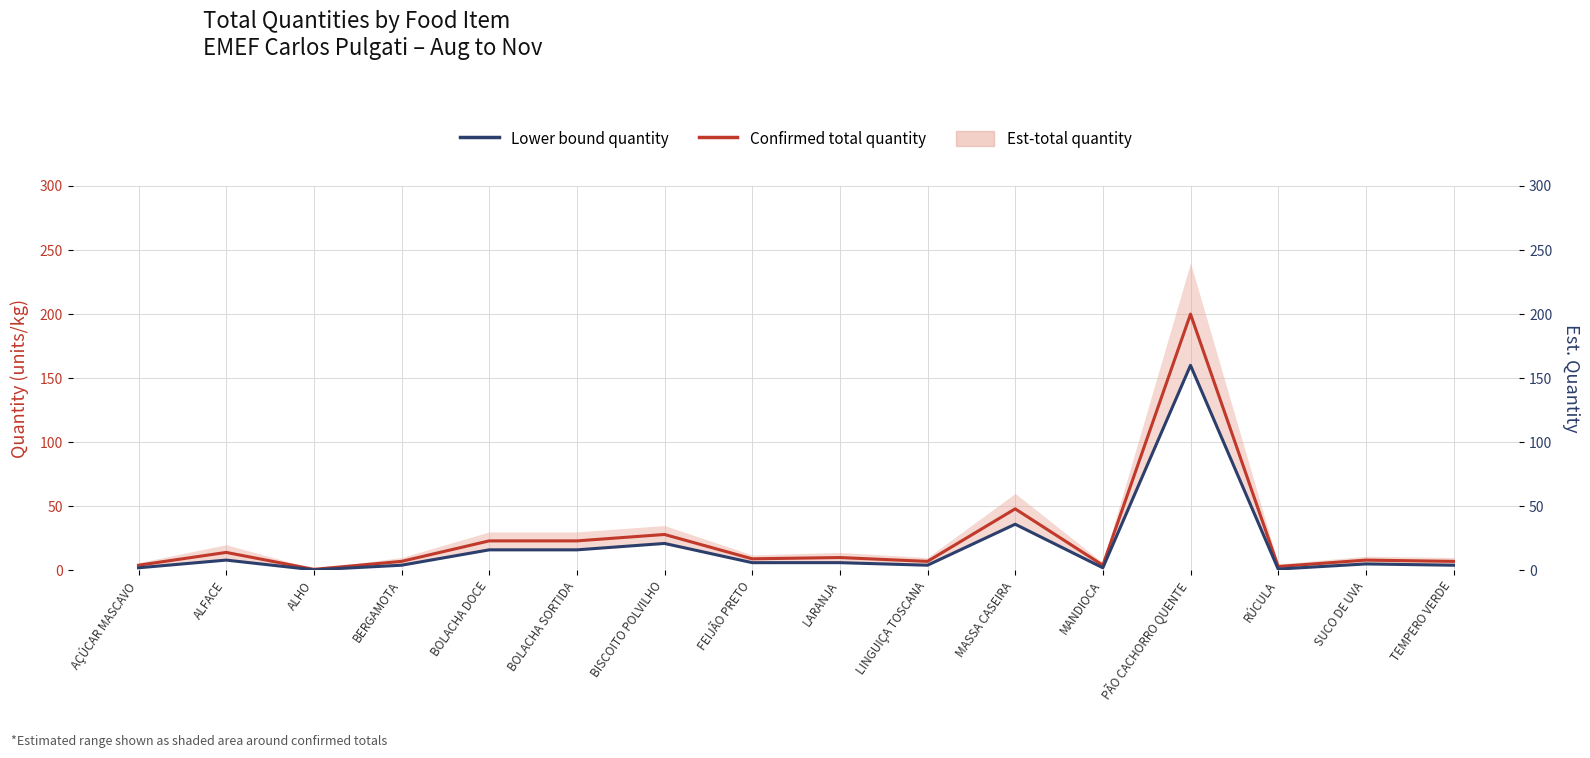

True or false: Confirmed total quantity and Lower bound quantity intersect in this chart.

False